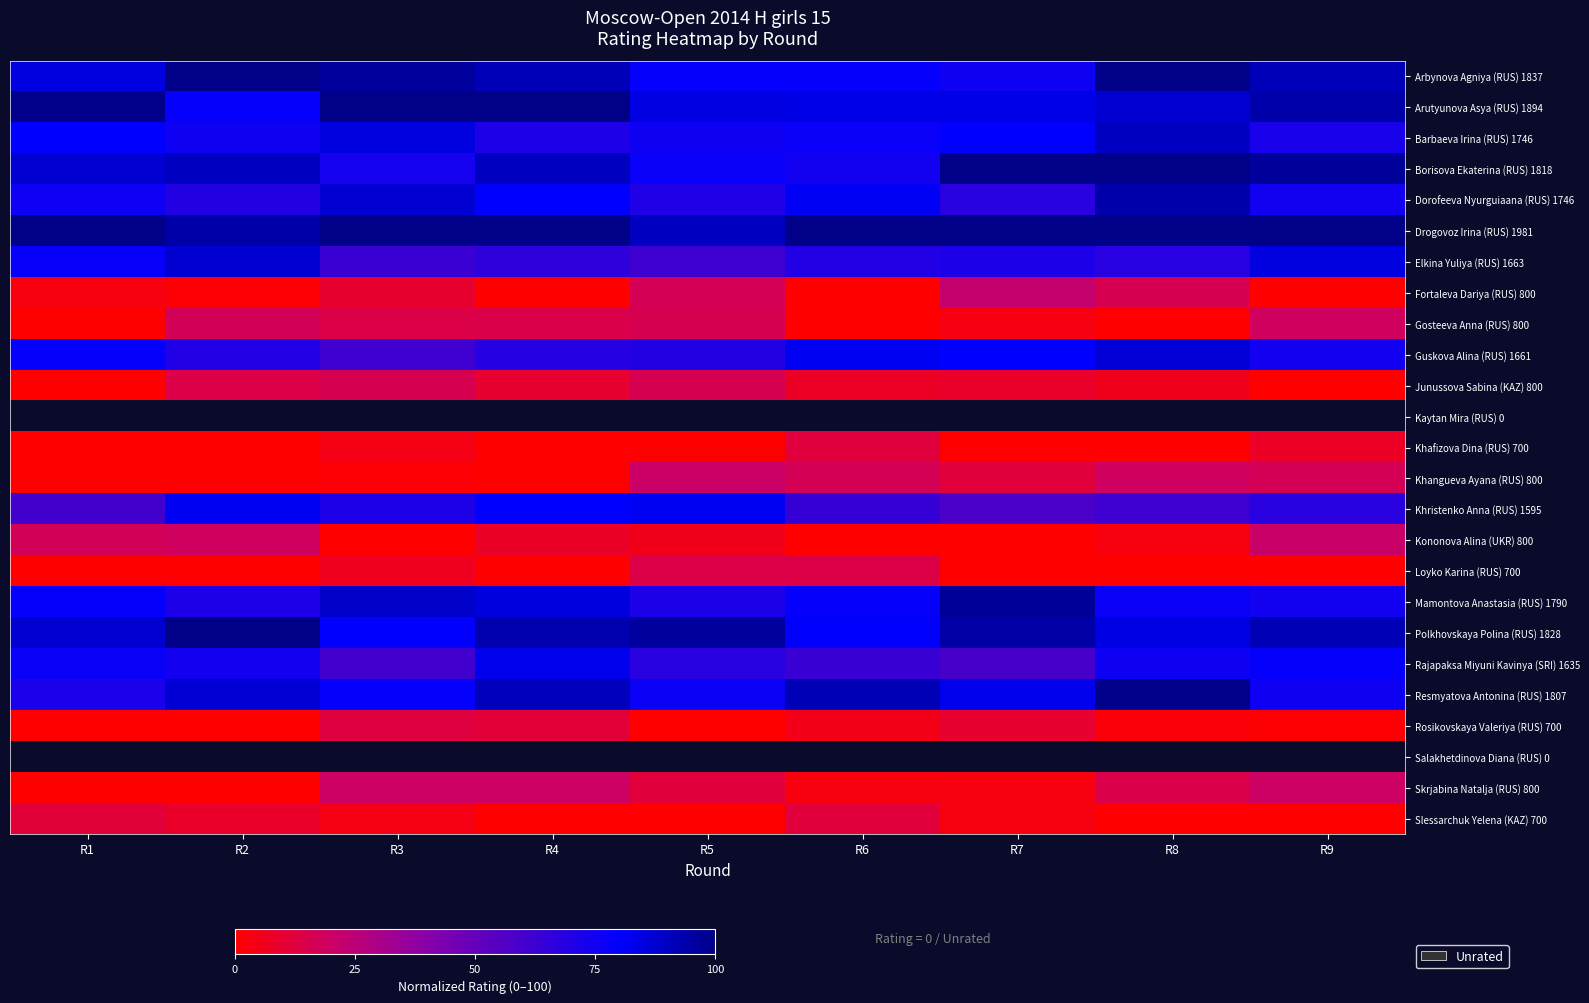

The Guskova Alina (RUS) 1661 series shows 74.2 at R9. True or false?

True